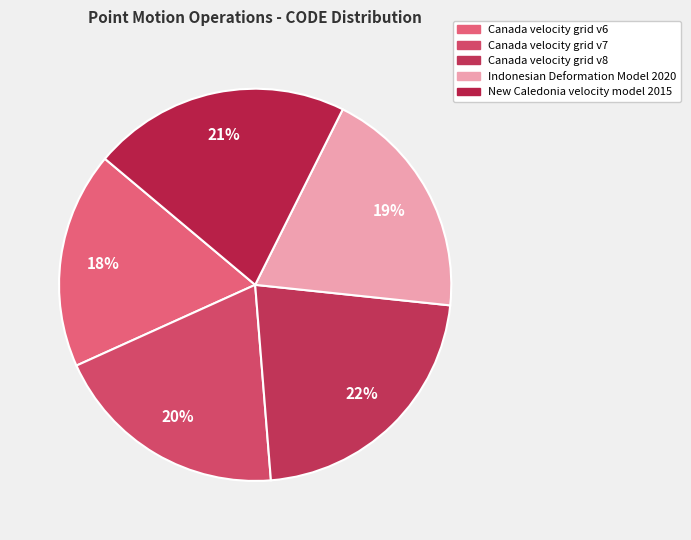

Is the sum of Canada velocity grid v8 and Canada velocity grid v6 greater than half?

No